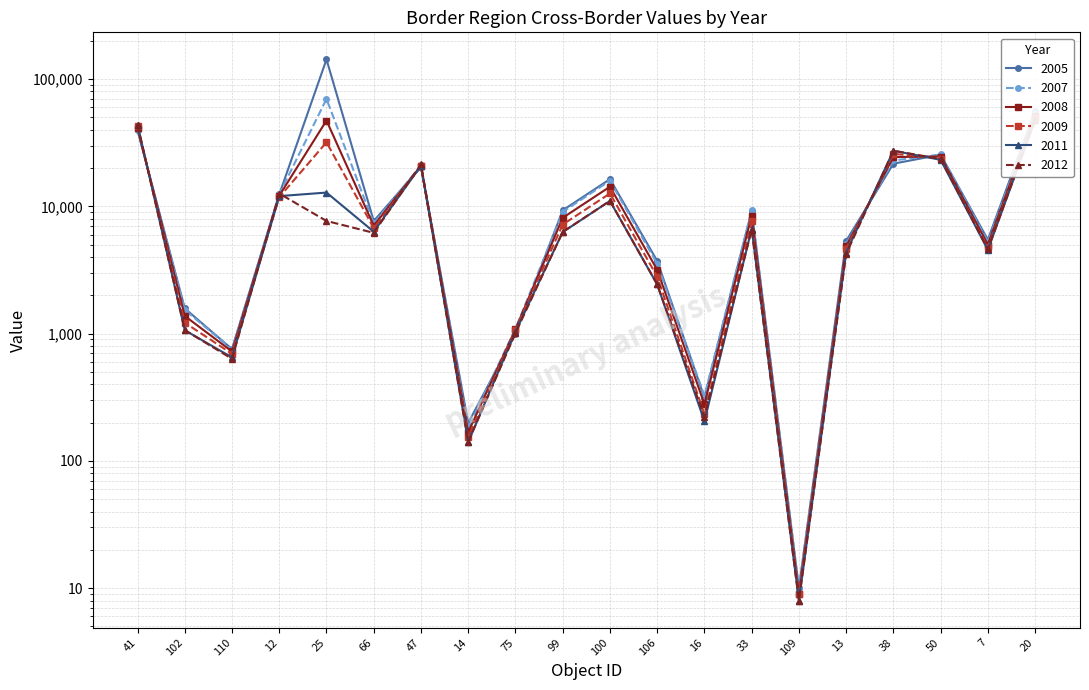

What is the value of the 2011 point at the 19th from the left?

4555